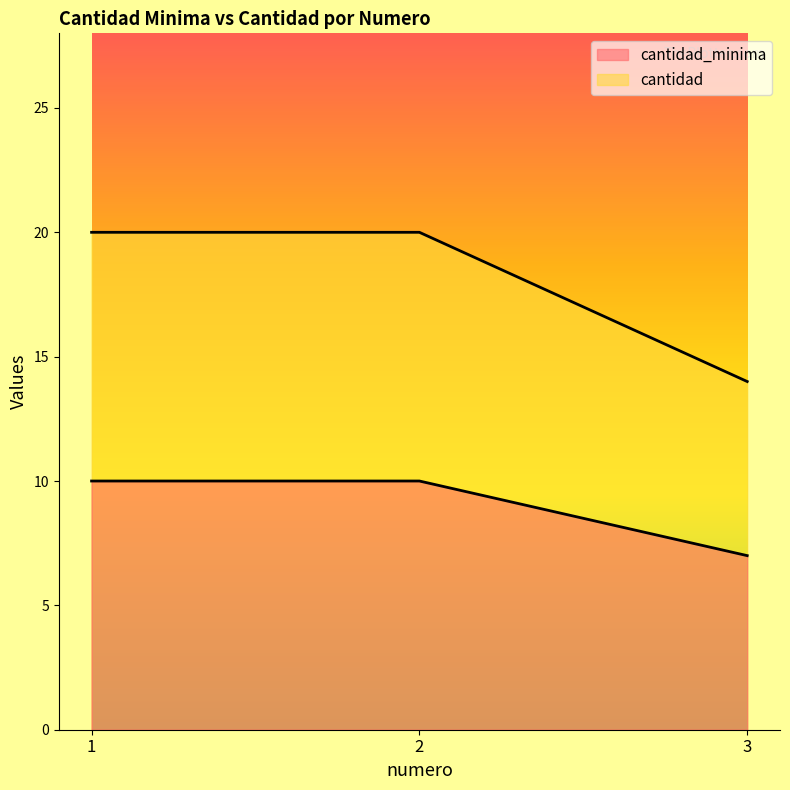

What is the sum of the cantidad_minima values at 2 and 1?

20